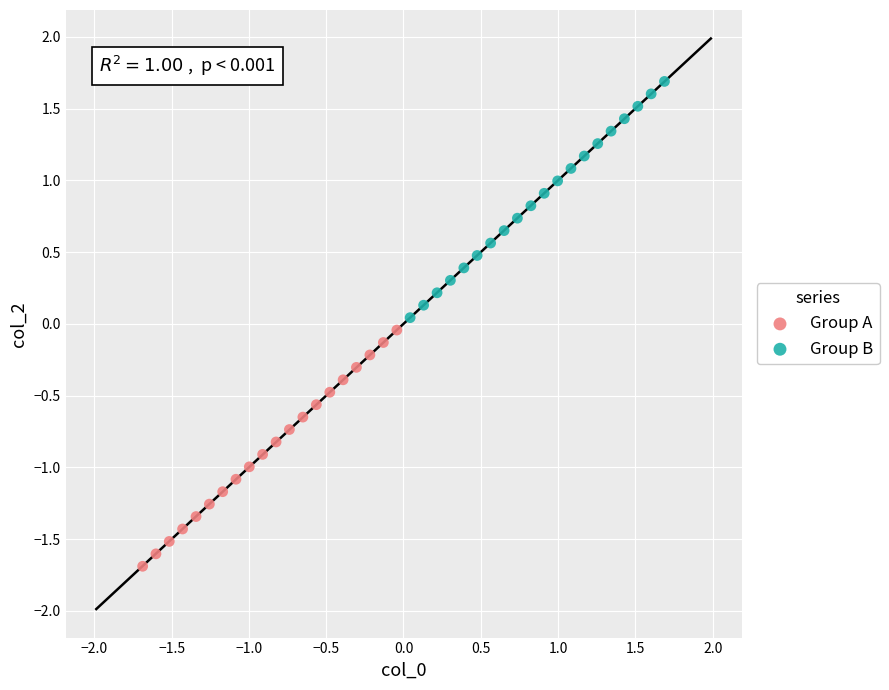

Which series contains the highest Y value?

Group B